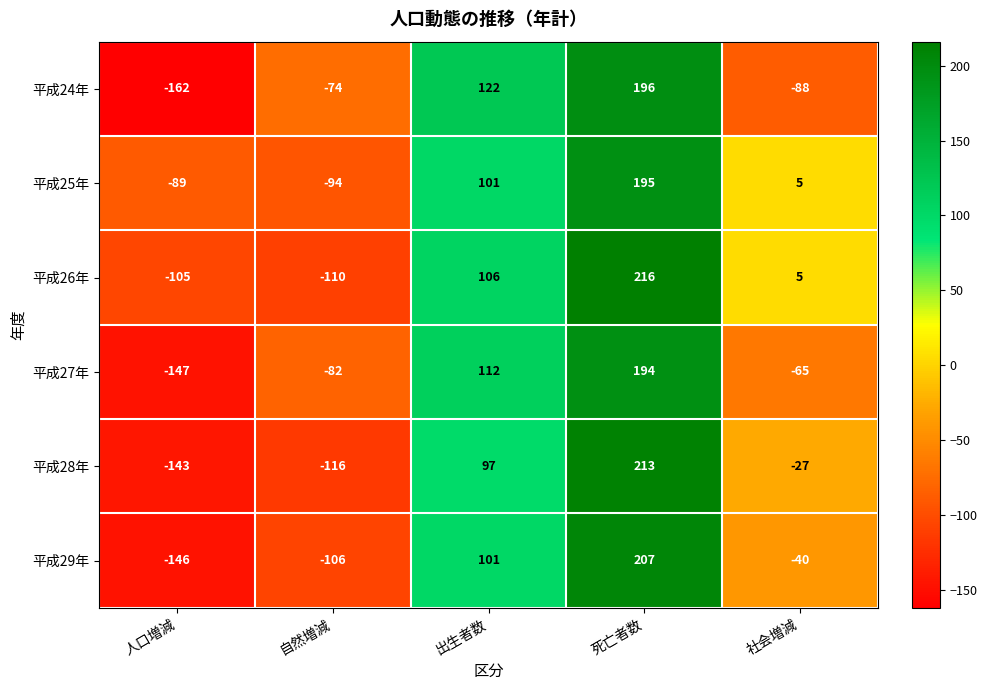

At which category does the chart reach its minimum across all series?

人口増減